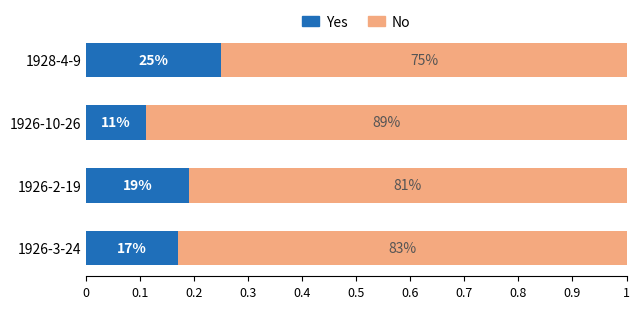

What are all the series names shown in the legend?

Yes, No